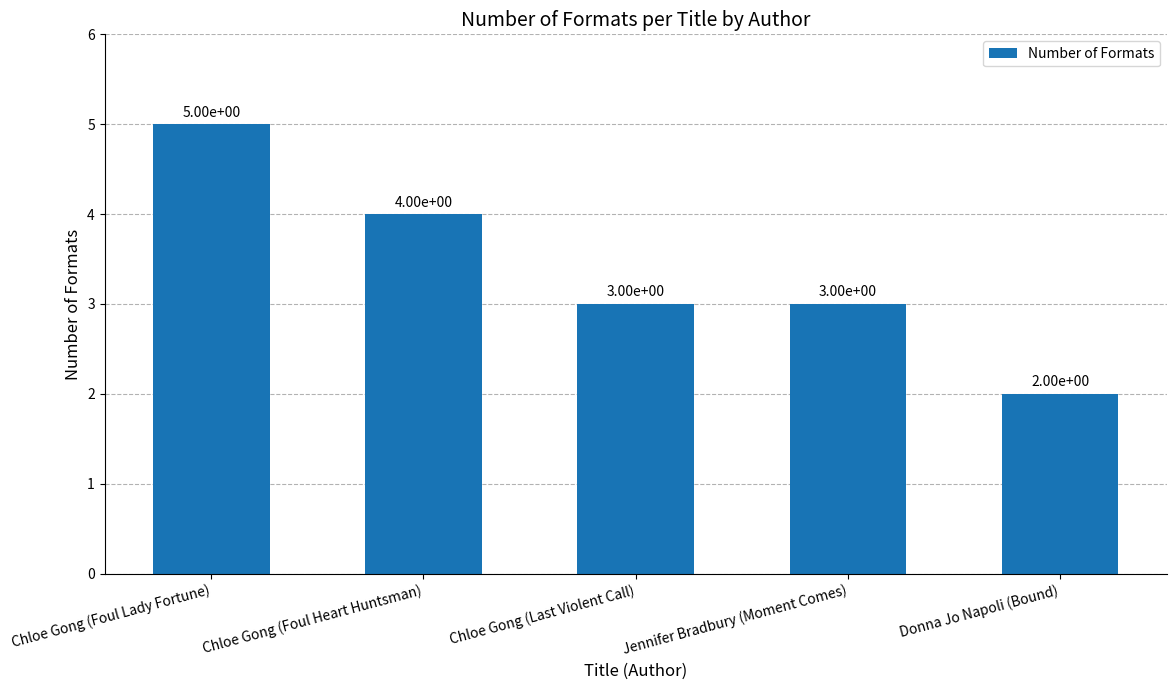

How many bars are there in total?

5